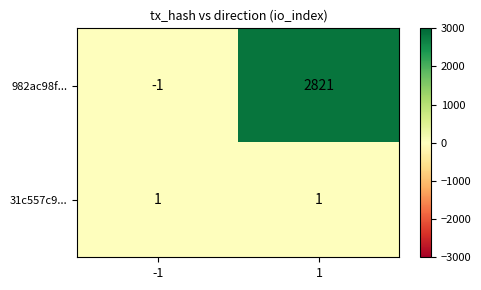

Which series changed the most between -1 and 1?

982ac98f...